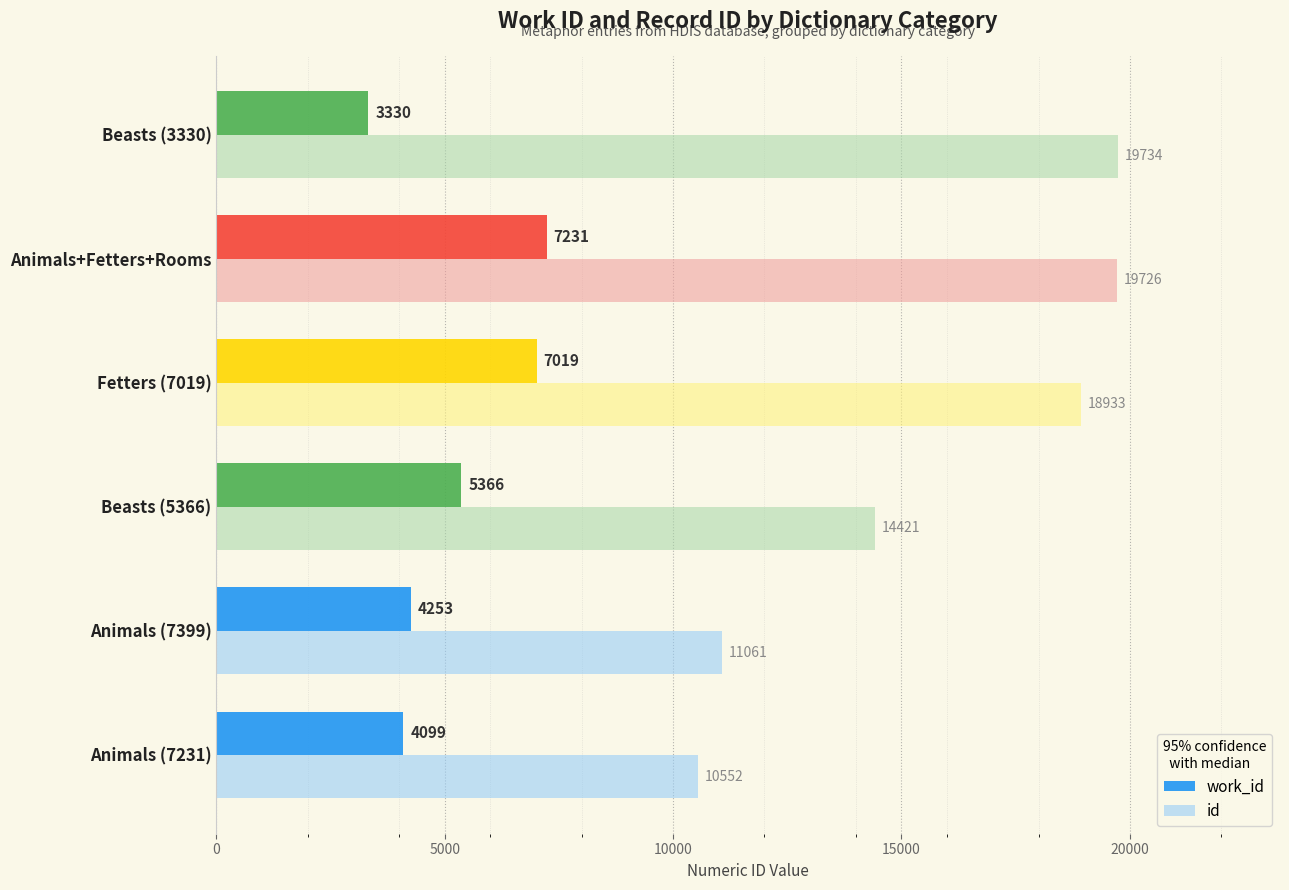

What are all the series names shown in the legend?

work_id, id